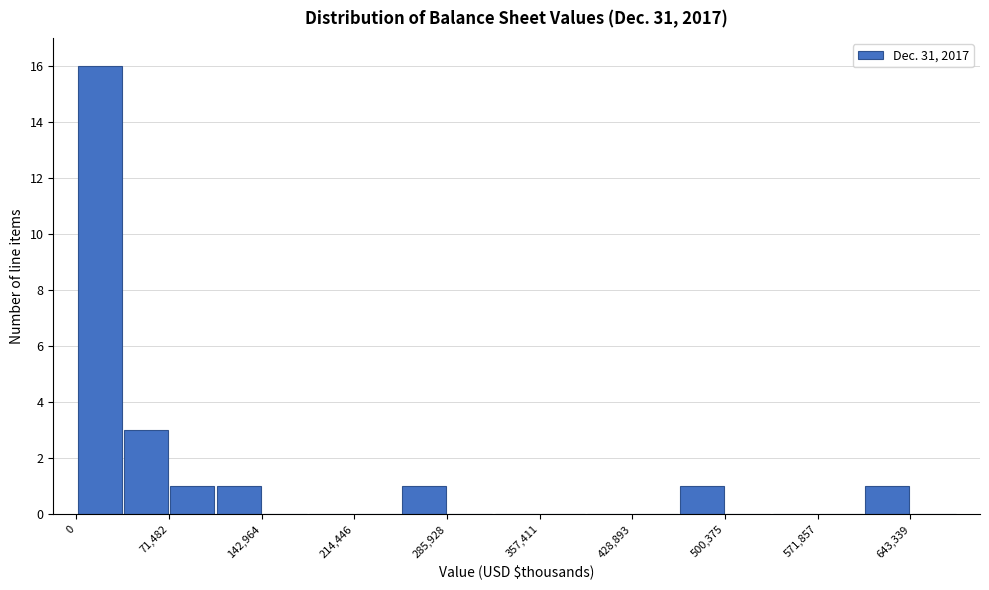

Around what value on the x-axis is the tallest bar? Give the approximate position of its centre, as read against the axis.

20000